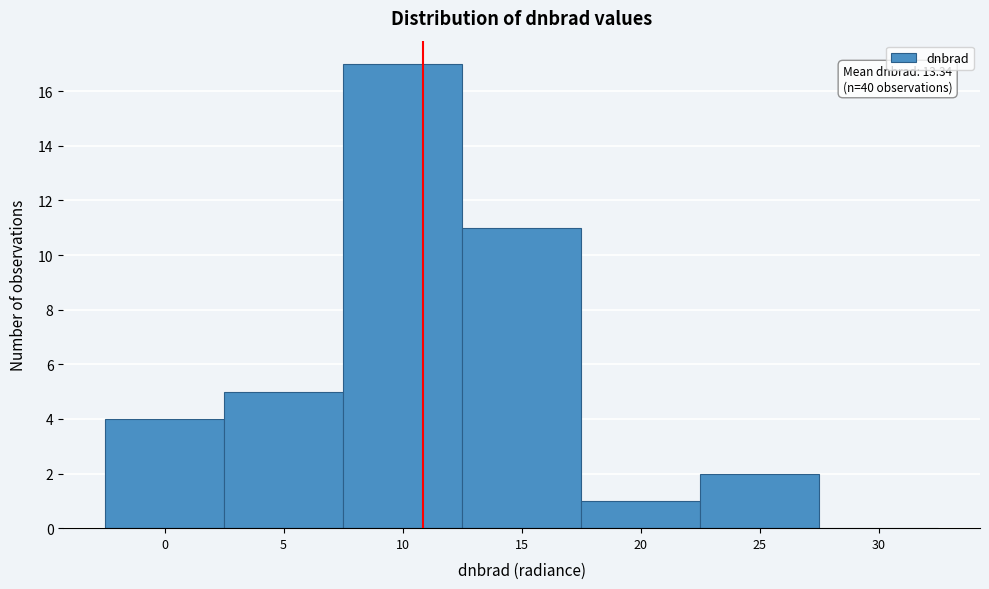

Reading left to right, transcribe all the data shown in this chart.

0=4	5=5	10=17	15=11	20=1	25=2	30=0